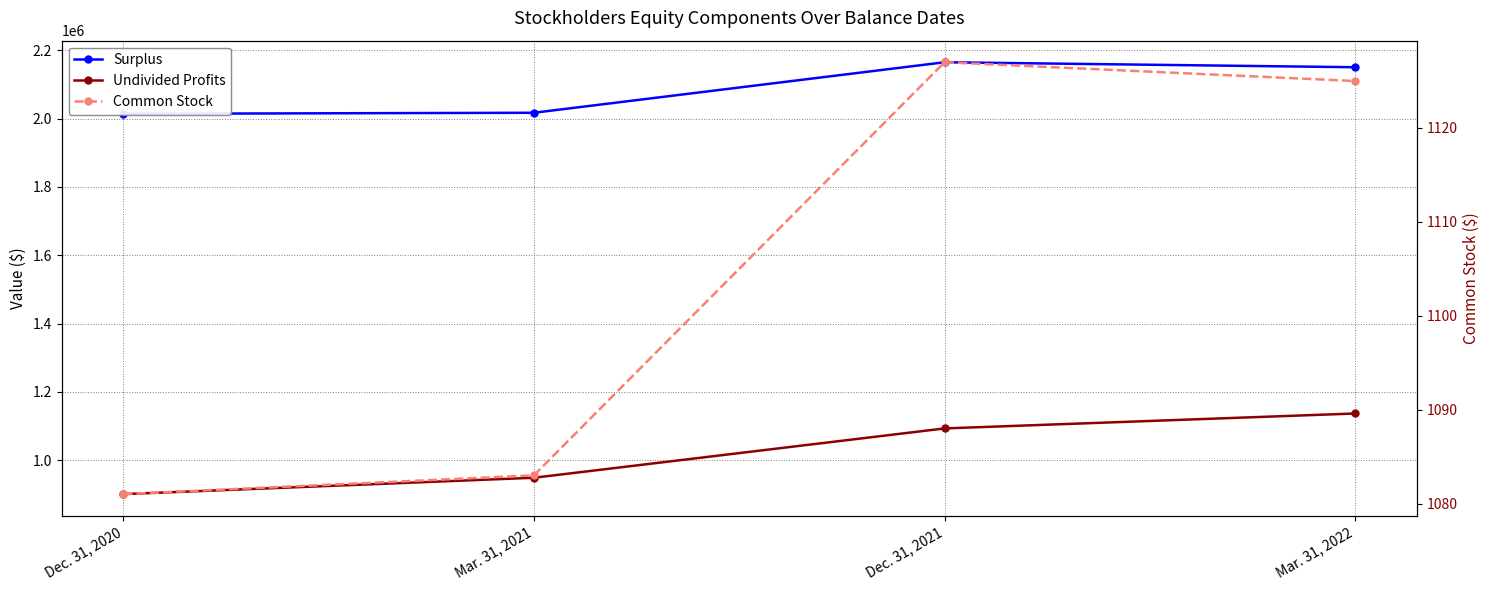

Rank the categories by Undivided Profits value from lowest to highest.

Dec. 31, 2020, Mar. 31, 2021, Dec. 31, 2021, Mar. 31, 2022